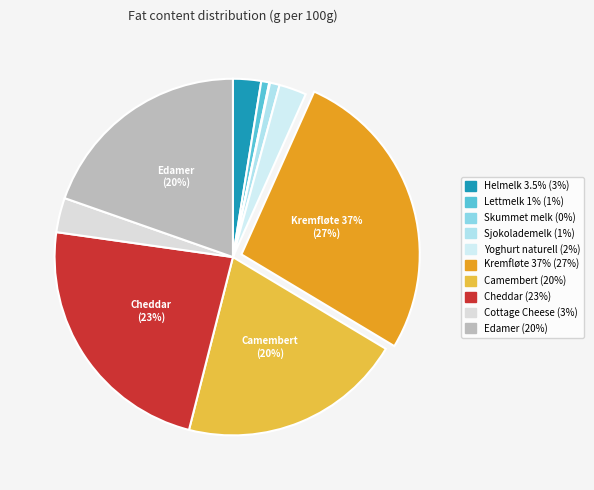

Does Edamer represent more than half of the total?

No